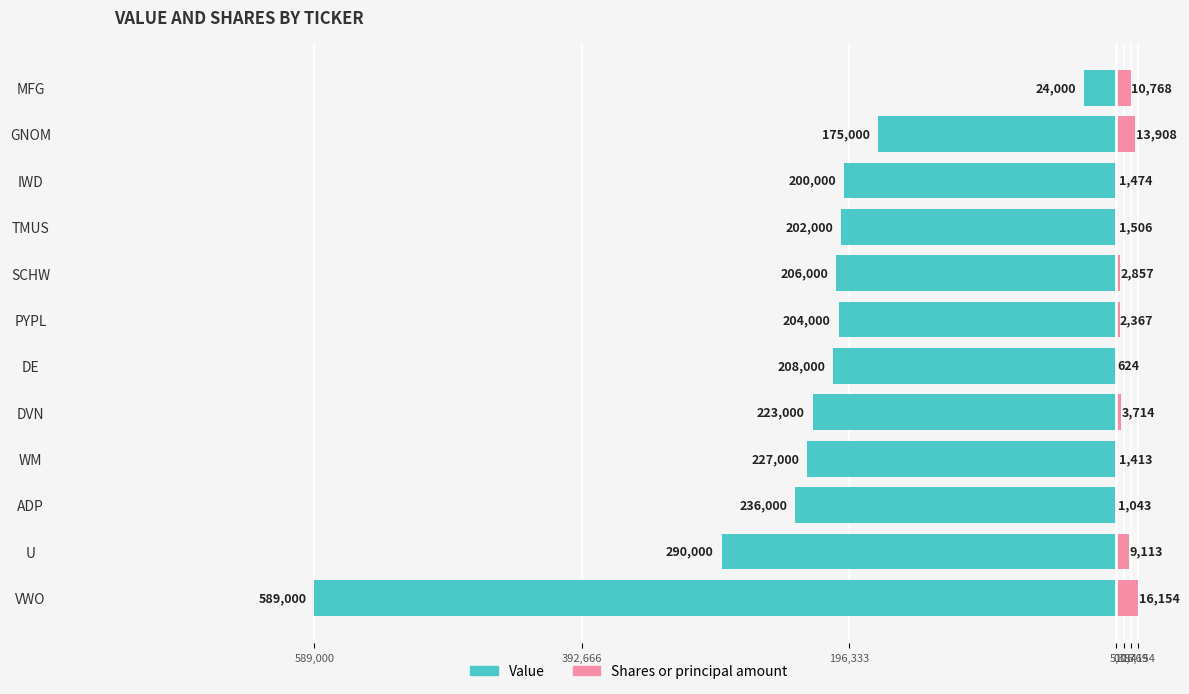

Which series has the widest spread of values?

Value